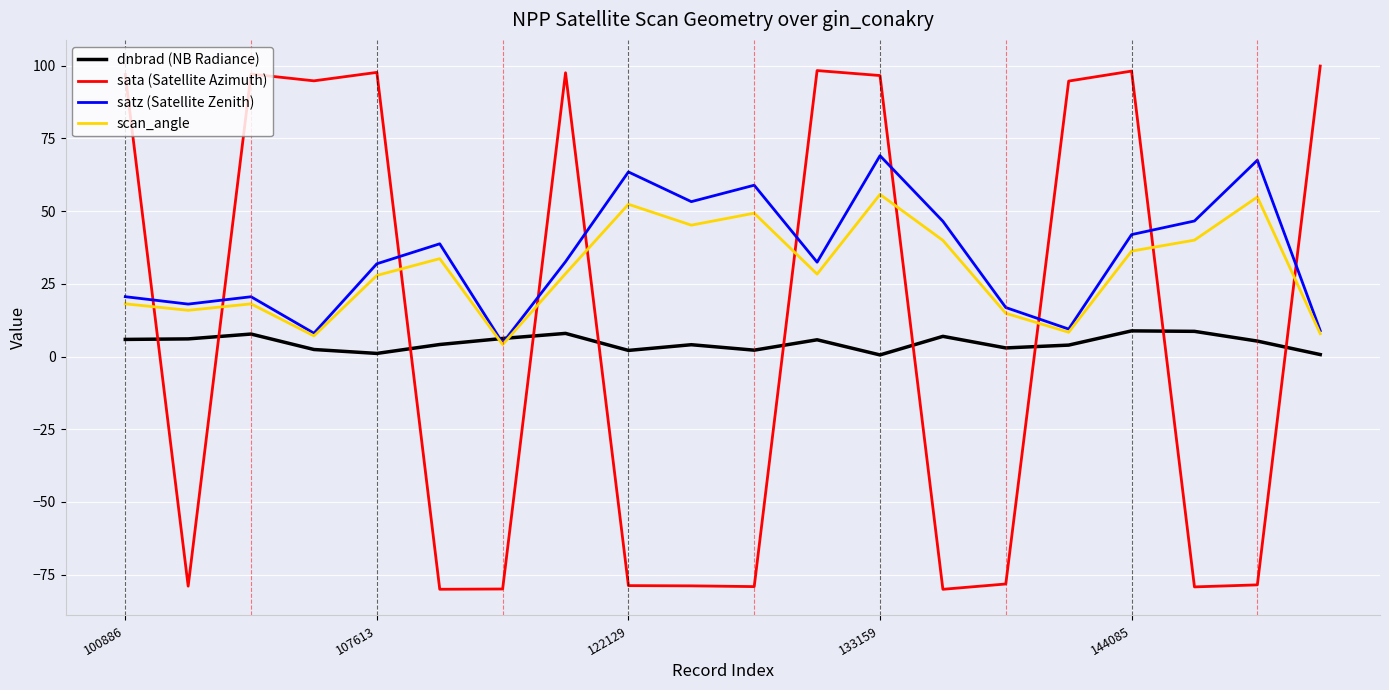

What is the greatest value displayed?

99.9